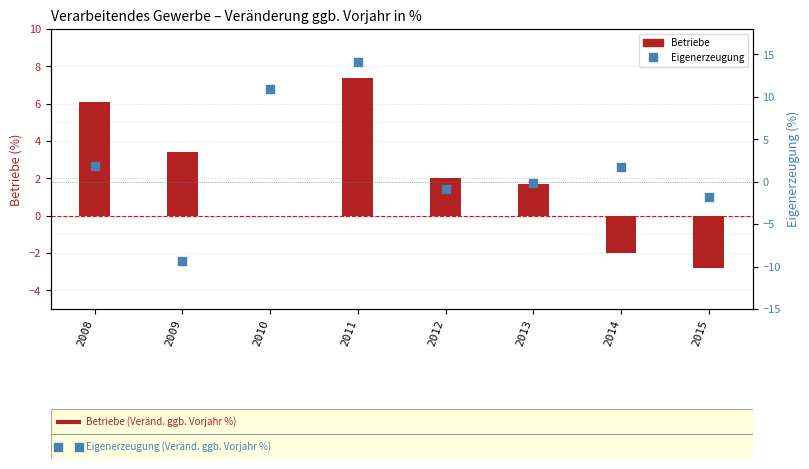

At which category is the sum across all series the highest?

2011